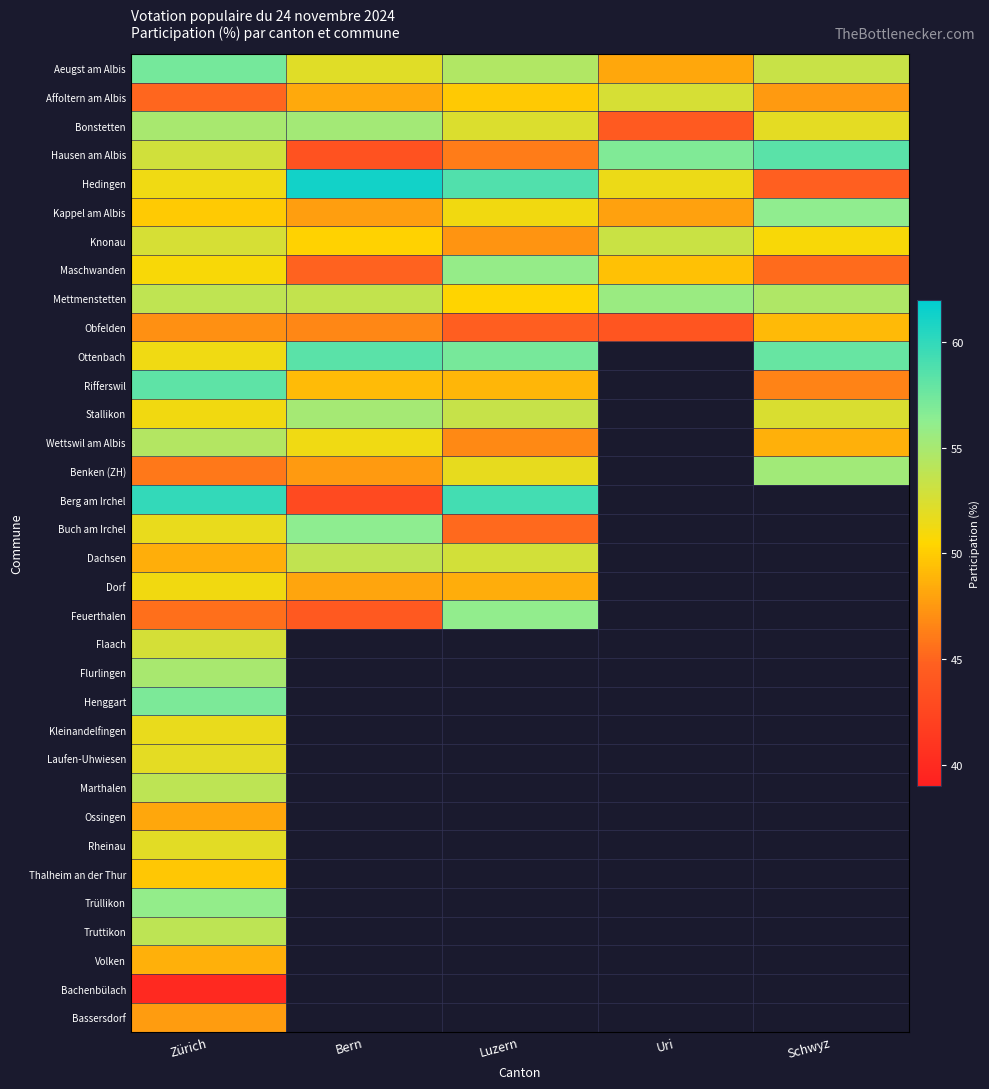

What is the maximum value shown in the chart?

61.2